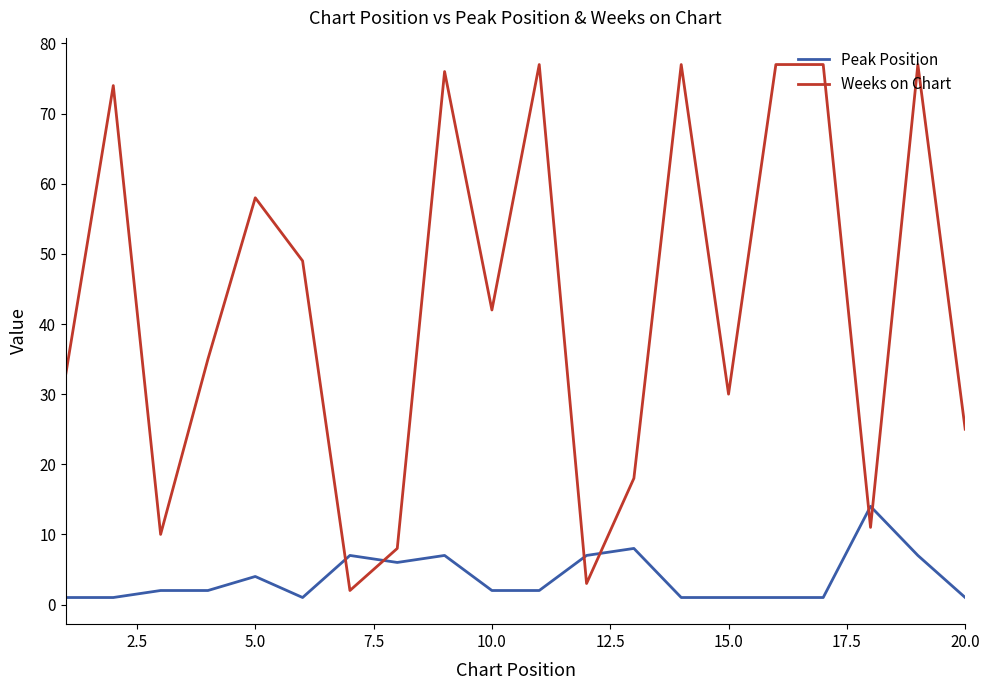

How many lines are shown in the chart?

2